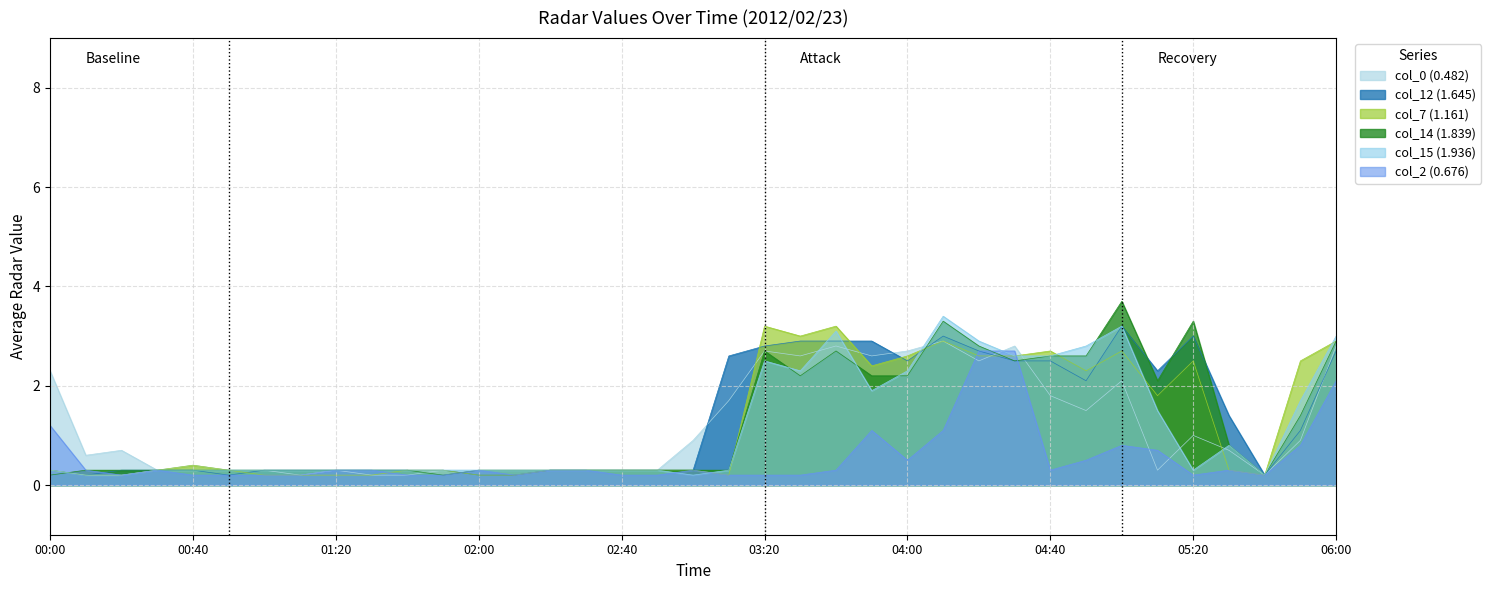

What is the lowest value of the col_15 (1.936) series?

0.2